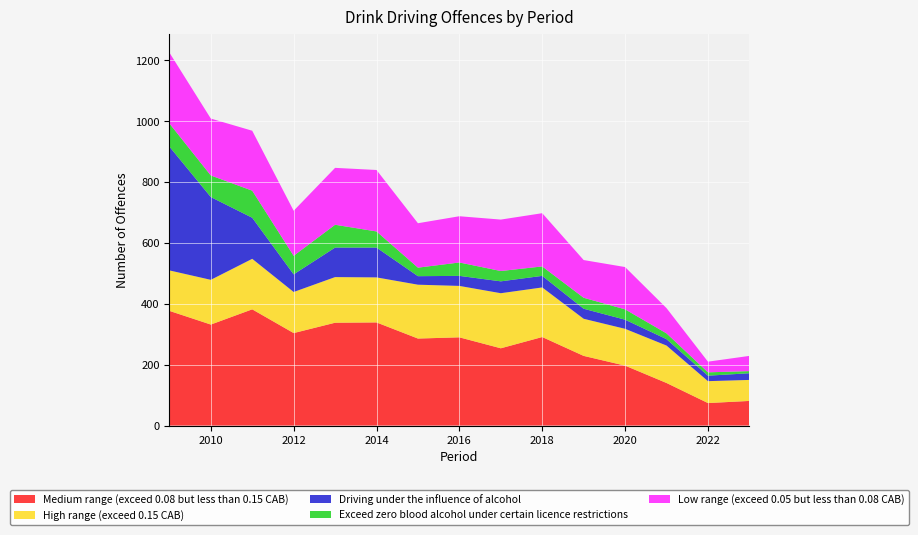

Reading left to right, what are all the values shown in this chart?

Medium range (exceed 0.08 but less than 0.15 CAB): 2009=377	2010=332	2011=382	2012=304	2013=338	2014=339	2015=286	2016=290	2017=254	2018=291	2019=229	2020=197	2021=140	2022=74	2023=81
High range (exceed 0.15 CAB): 2009=133	2010=147	2011=166	2012=135	2013=150	2014=148	2015=177	2016=169	2017=181	2018=163	2019=122	2020=121	2021=123	2022=72	2023=69
Driving under the influence of alcohol: 2009=407	2010=272	2011=135	2012=58	2013=97	2014=98	2015=28	2016=33	2017=39	2018=38	2019=33	2020=30	2021=21	2022=18	2023=22
Exceed zero blood alcohol under certain licence restrictions: 2009=76	2010=71	2011=89	2012=61	2013=75	2014=53	2015=28	2016=44	2017=34	2018=31	2019=36	2020=34	2021=19	2022=11	2023=7
Low range (exceed 0.05 but less than 0.08 CAB): 2009=233	2010=187	2011=197	2012=148	2013=187	2014=202	2015=146	2016=152	2017=169	2018=175	2019=124	2020=139	2021=83	2022=35	2023=50